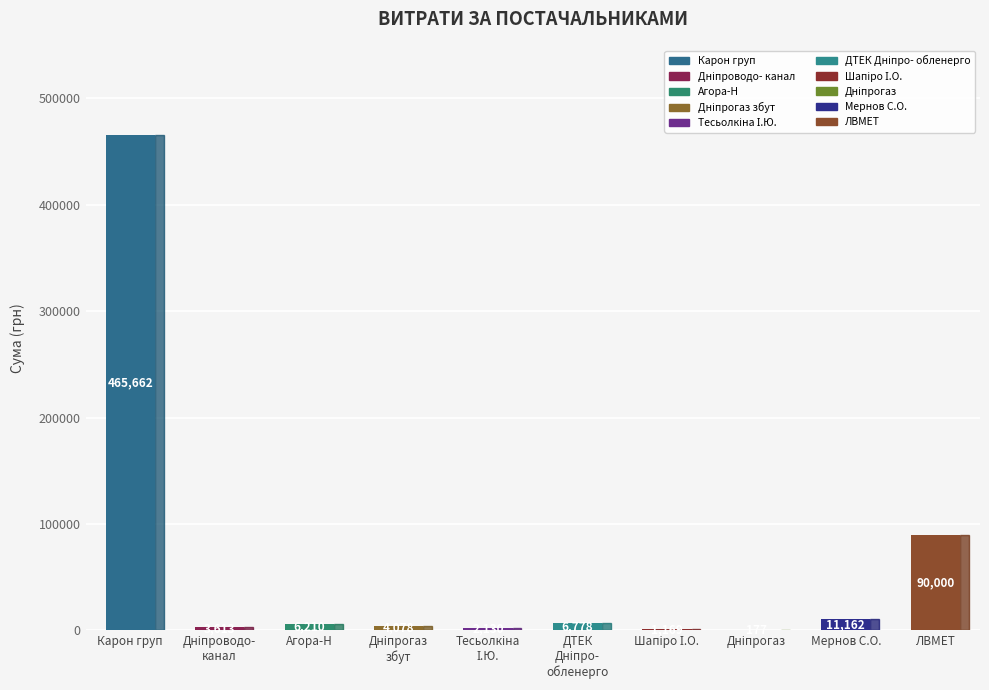

The value at Карон груп is 465662.5. True or false?

True